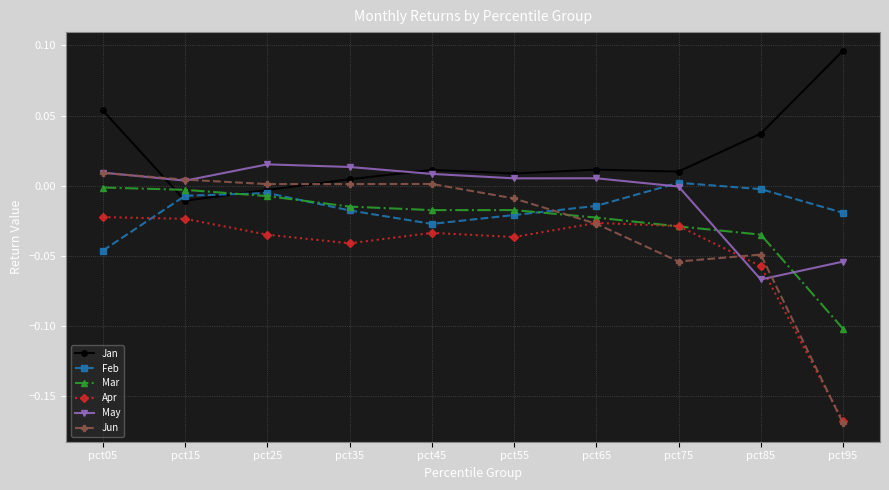

True or false: Jan and Apr cross at least once.

False